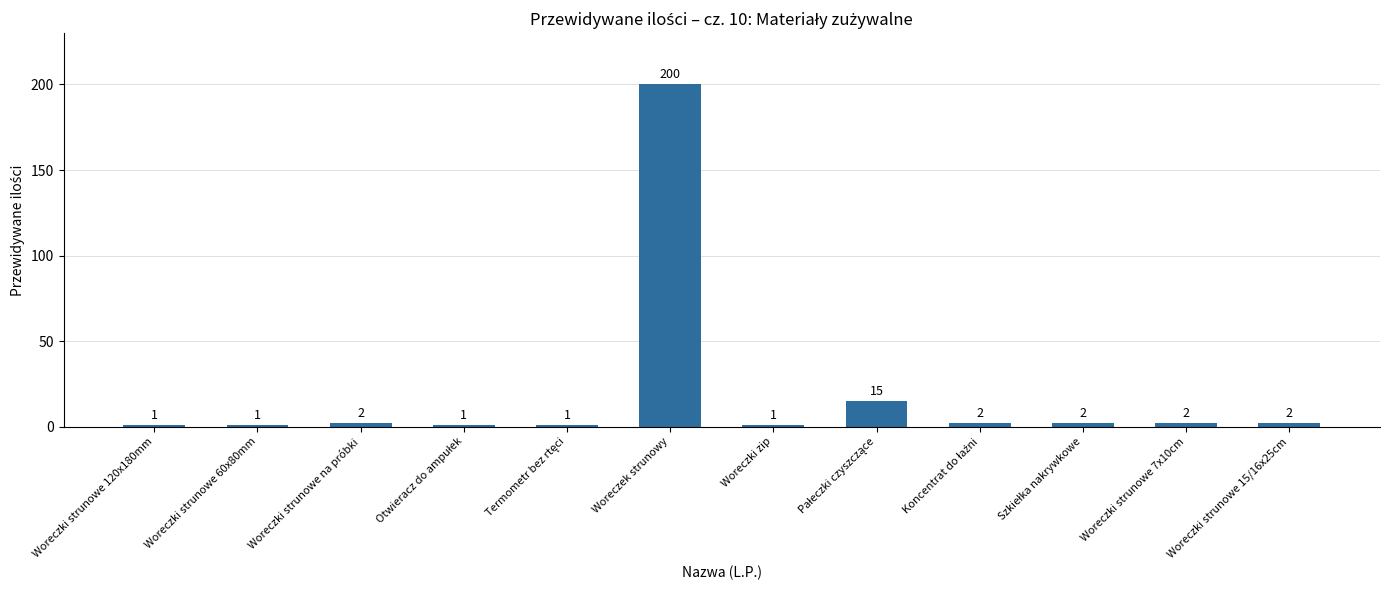

True or false: the data shows 2 at Woreczki strunowe 15/16x25cm.

True